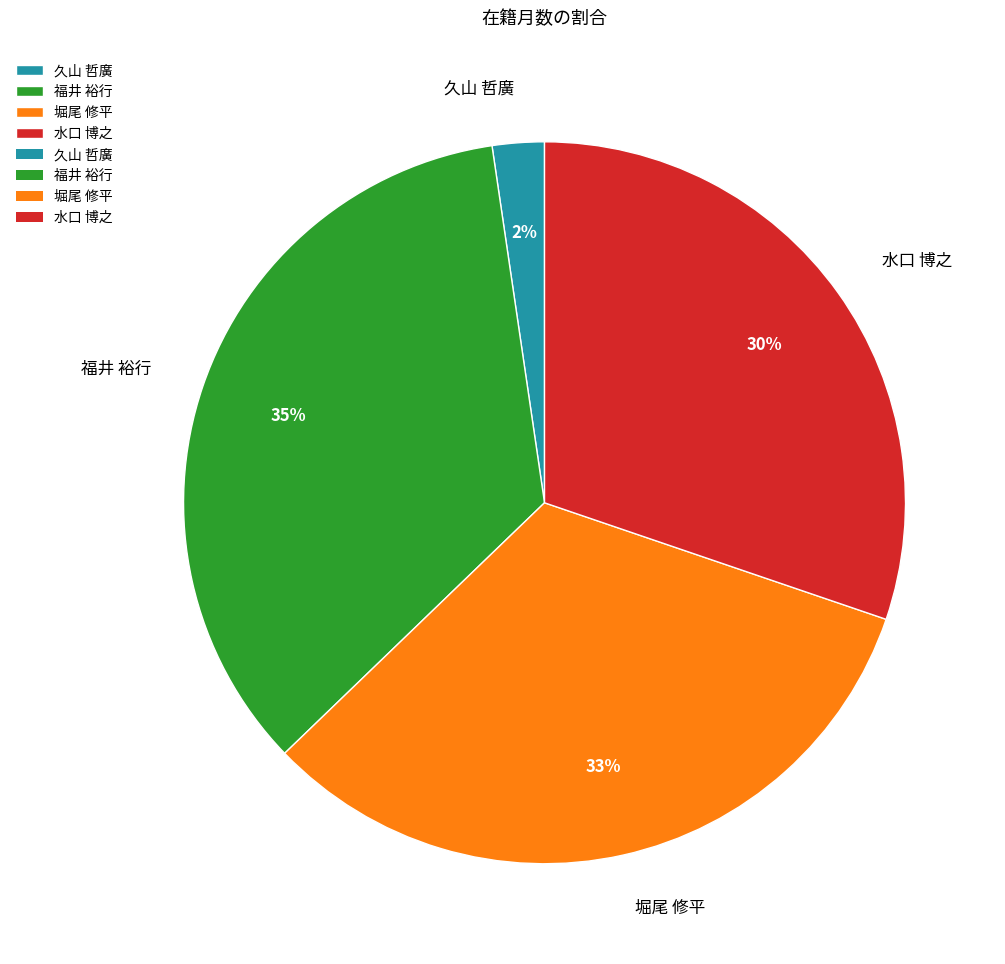

Is it true that 水口 博之 is 38% of the pie?

False